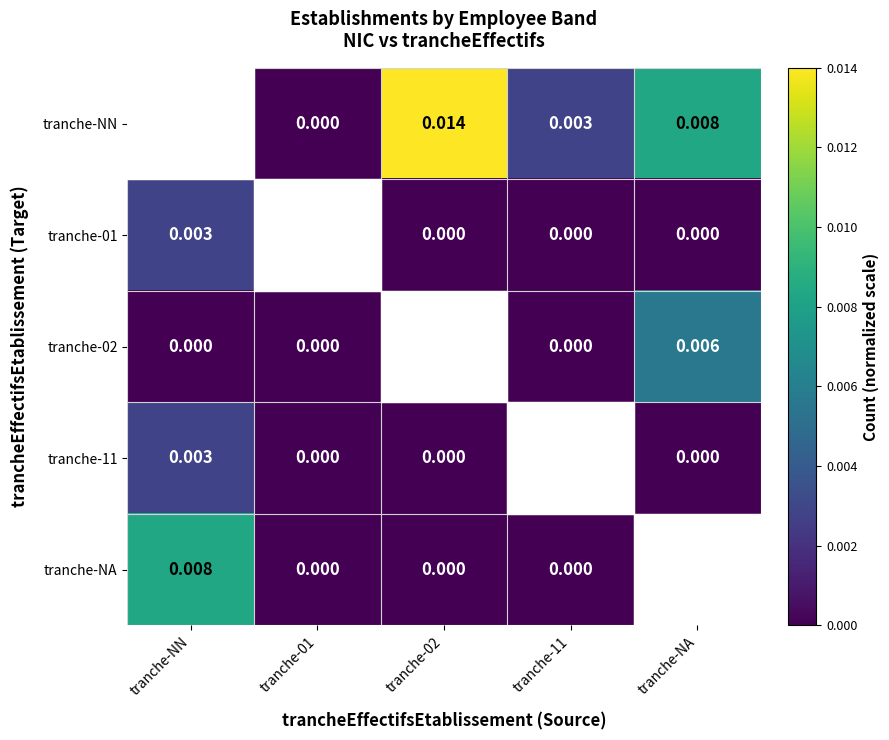

Which series has the largest range (max minus min)?

tranche-NN